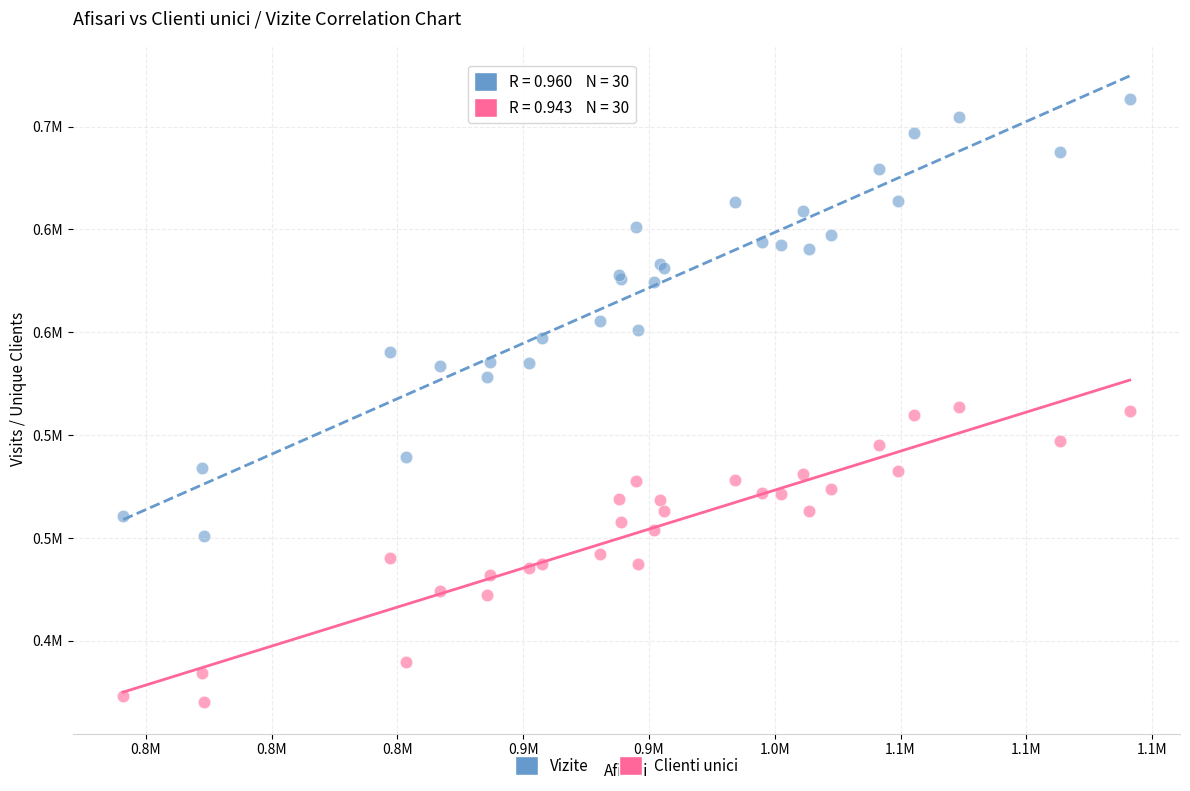

What are all the series names shown in the legend?

Vizite, Clienti unici